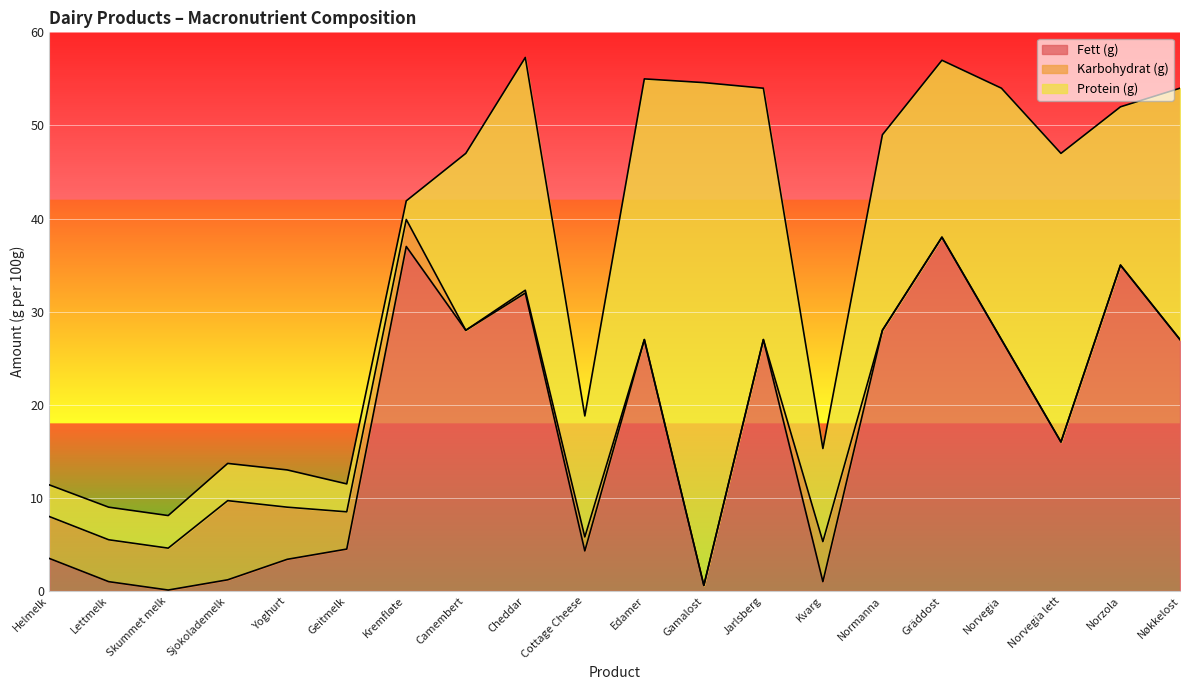

Reading left to right, extract all data points from this chart.

Fett (g): Helmelk=3.5	Lettmelk=1.0	Skummet melk=0.1	Sjokolademelk=1.2	Yoghurt=3.4	Geitmelk=4.5	Kremfløte=37.0	Camembert=28.0	Cheddar=32.0	Cottage Cheese=4.3	Edamer=27.0	Gamalost=0.6	Jarlsberg=27.0	Kvarg=1.0	Normanna=28.0	Gräddost=38.0	Norvegia=27.0	Norvegia lett=16.0	Norzola=35.0	Nøkkelost=27.0
Karbohydrat (g): Helmelk=4.5	Lettmelk=4.5	Skummet melk=4.5	Sjokolademelk=8.5	Yoghurt=5.6	Geitmelk=4.0	Kremfløte=2.9	Camembert=0.0	Cheddar=0.3	Cottage Cheese=1.5	Edamer=0.0	Gamalost=0.0	Jarlsberg=0.0	Kvarg=4.3	Normanna=0.0	Gräddost=0.0	Norvegia=0.0	Norvegia lett=0.0	Norzola=0.0	Nøkkelost=0.0
Protein (g): Helmelk=3.4	Lettmelk=3.5	Skummet melk=3.5	Sjokolademelk=4.0	Yoghurt=4.0	Geitmelk=3.0	Kremfløte=2.0	Camembert=19.0	Cheddar=25.0	Cottage Cheese=13.0	Edamer=28.0	Gamalost=54.0	Jarlsberg=27.0	Kvarg=10.0	Normanna=21.0	Gräddost=19.0	Norvegia=27.0	Norvegia lett=31.0	Norzola=17.0	Nøkkelost=27.0